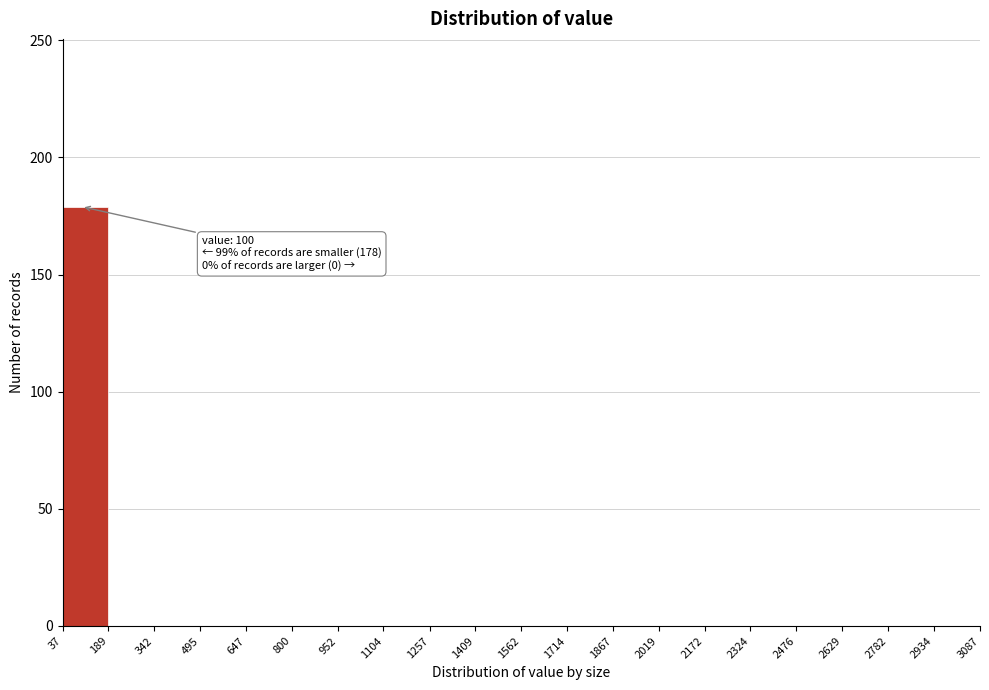

Which range on the x-axis has the tallest bar?

37 to 189